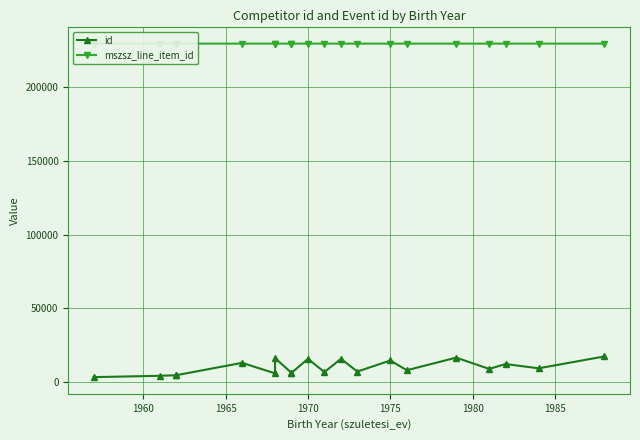

What is the total value across all series at 1965?

234177